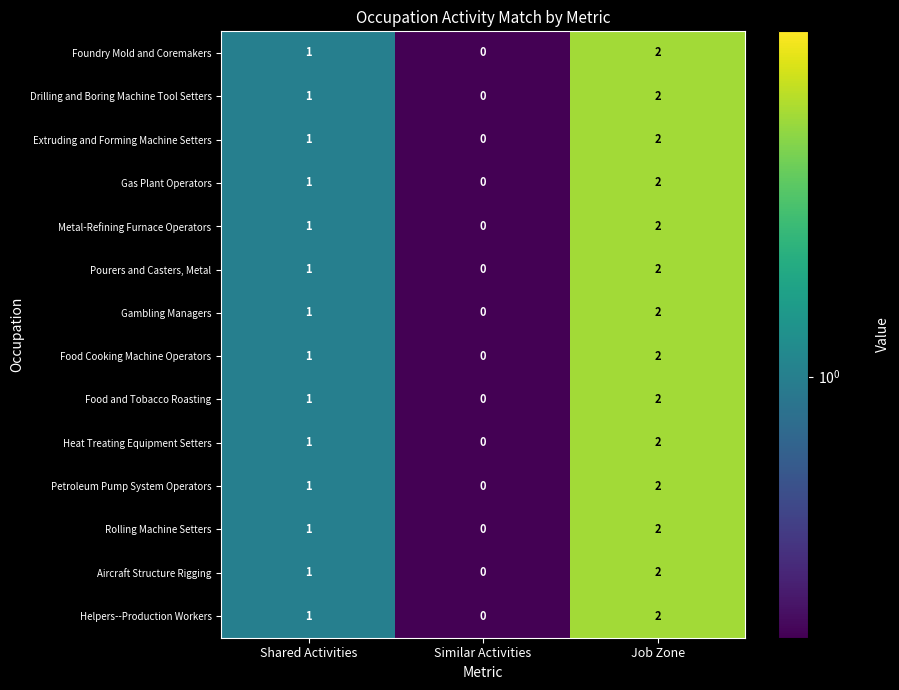

What is the sum of all Aircraft Structure Rigging values?

3